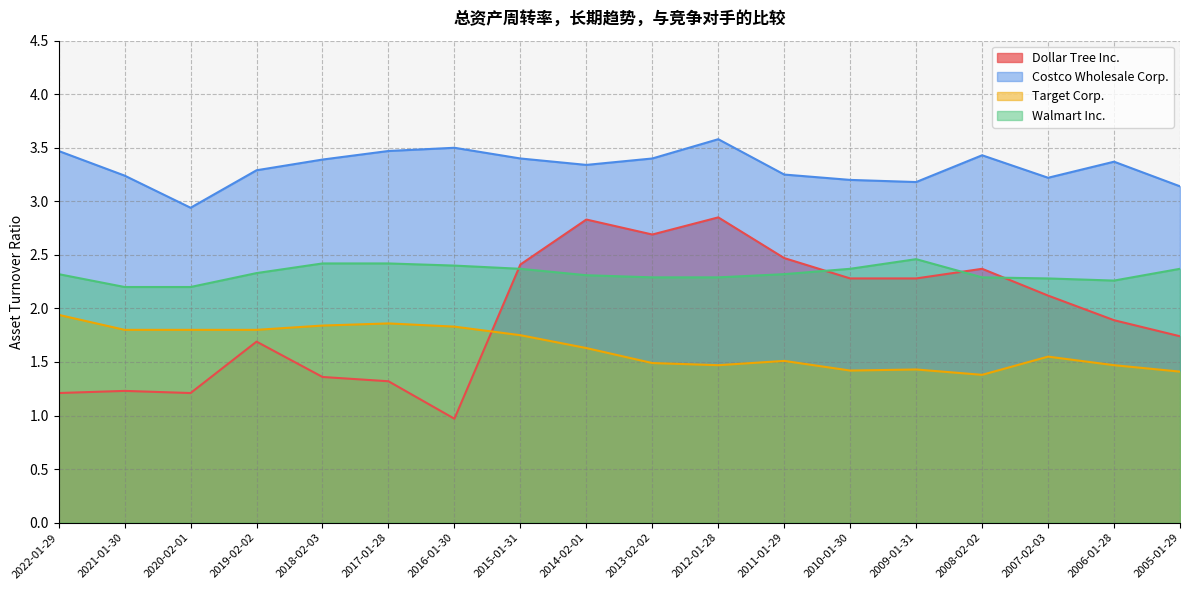

Reading right to left, what are all the values shown in this chart?

Dollar Tree Inc.: 2005-01-29=1.7	2006-01-28=1.9	2007-02-03=2.1	2008-02-02=2.4	2009-01-31=2.3	2010-01-30=2.3	2011-01-29=2.5	2012-01-28=2.9	2013-02-02=2.7	2014-02-01=2.8	2015-01-31=2.4	2016-01-30=1.0	2017-01-28=1.3	2018-02-03=1.4	2019-02-02=1.7	2020-02-01=1.2	2021-01-30=1.2	2022-01-29=1.2
Costco Wholesale Corp.: 2005-01-29=3.1	2006-01-28=3.4	2007-02-03=3.2	2008-02-02=3.4	2009-01-31=3.2	2010-01-30=3.2	2011-01-29=3.2	2012-01-28=3.6	2013-02-02=3.4	2014-02-01=3.3	2015-01-31=3.4	2016-01-30=3.5	2017-01-28=3.5	2018-02-03=3.4	2019-02-02=3.3	2020-02-01=2.9	2021-01-30=3.2	2022-01-29=3.5
Target Corp.: 2005-01-29=1.4	2006-01-28=1.5	2007-02-03=1.6	2008-02-02=1.4	2009-01-31=1.4	2010-01-30=1.4	2011-01-29=1.5	2012-01-28=1.5	2013-02-02=1.5	2014-02-01=1.6	2015-01-31=1.8	2016-01-30=1.8	2017-01-28=1.9	2018-02-03=1.8	2019-02-02=1.8	2020-02-01=1.8	2021-01-30=1.8	2022-01-29=1.9
Walmart Inc.: 2005-01-29=2.4	2006-01-28=2.3	2007-02-03=2.3	2008-02-02=2.3	2009-01-31=2.5	2010-01-30=2.4	2011-01-29=2.3	2012-01-28=2.3	2013-02-02=2.3	2014-02-01=2.3	2015-01-31=2.4	2016-01-30=2.4	2017-01-28=2.4	2018-02-03=2.4	2019-02-02=2.3	2020-02-01=2.2	2021-01-30=2.2	2022-01-29=2.3